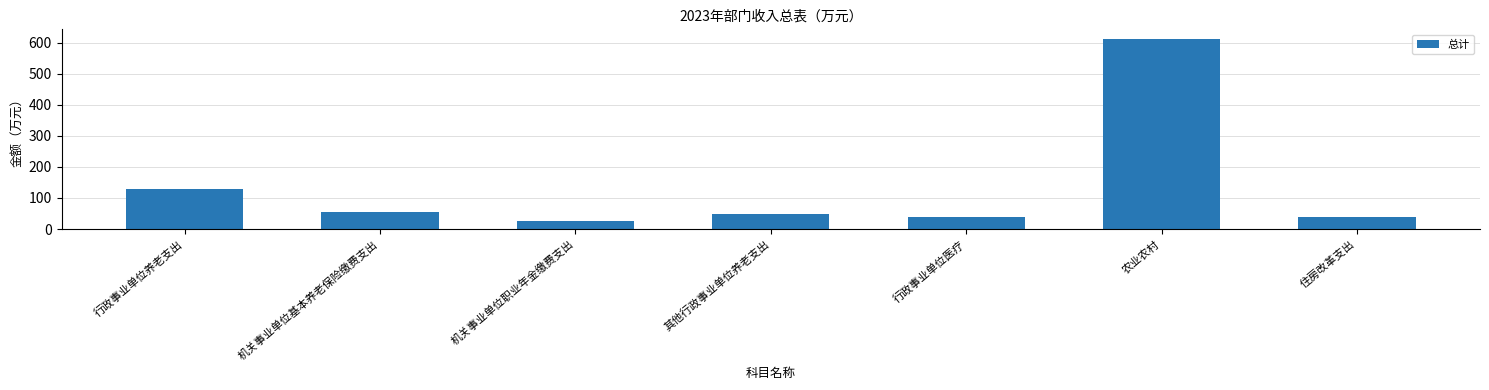

The chart shows a value of 39.7 at 行政事业单位医疗. True or false?

True